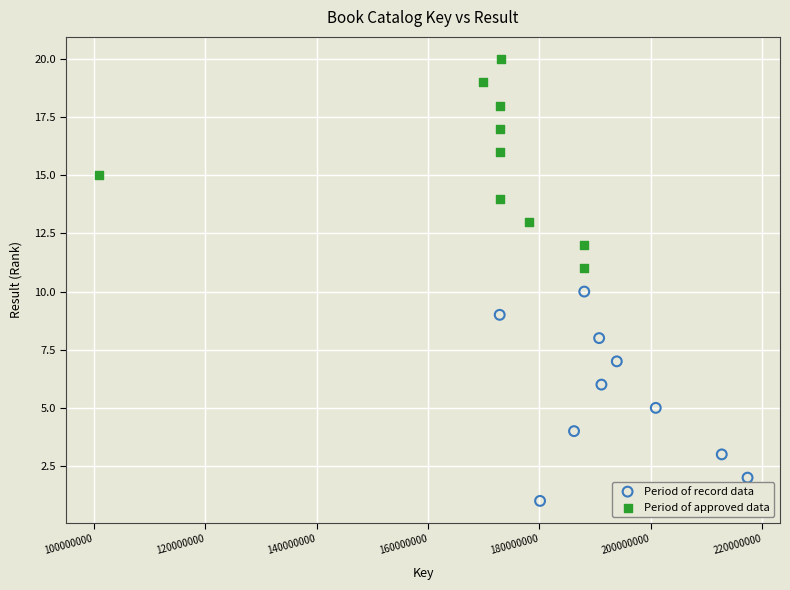

Which series reaches the maximum Y coordinate?

Period of approved data